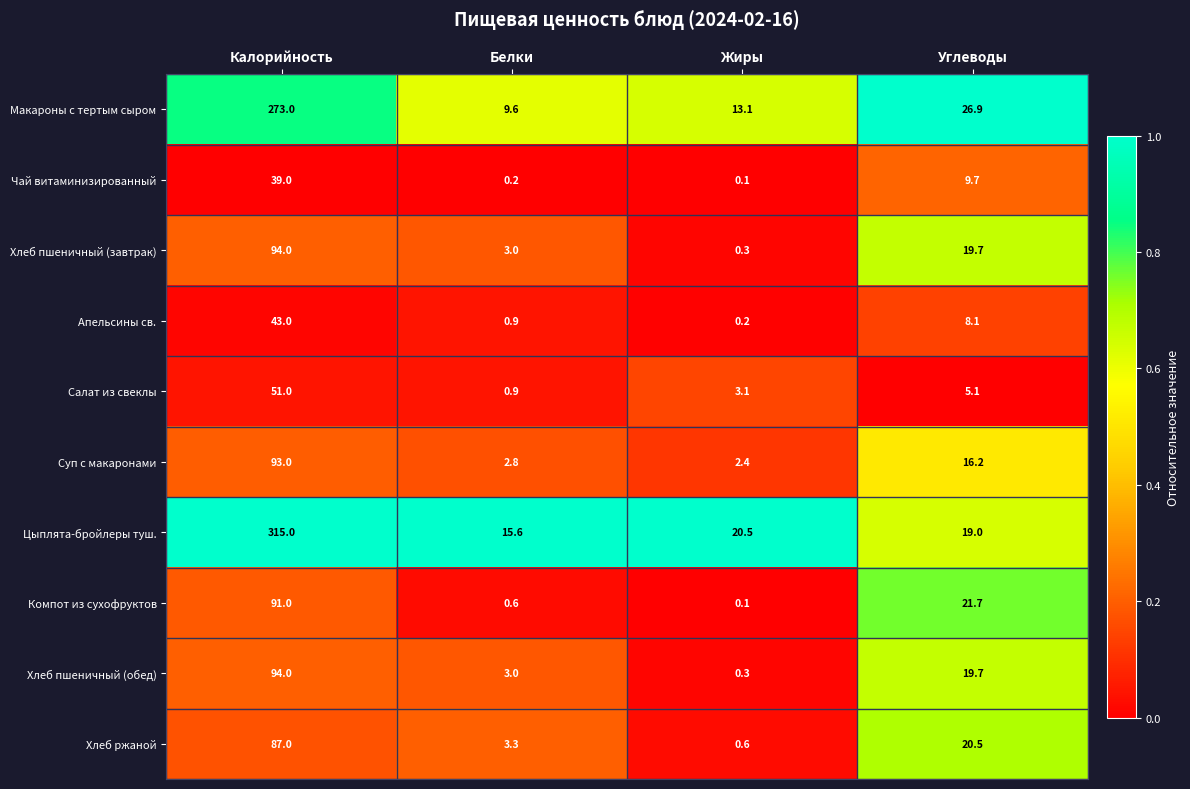

The value of Чай витаминизированный at Жиры is 0.1. True or false?

True